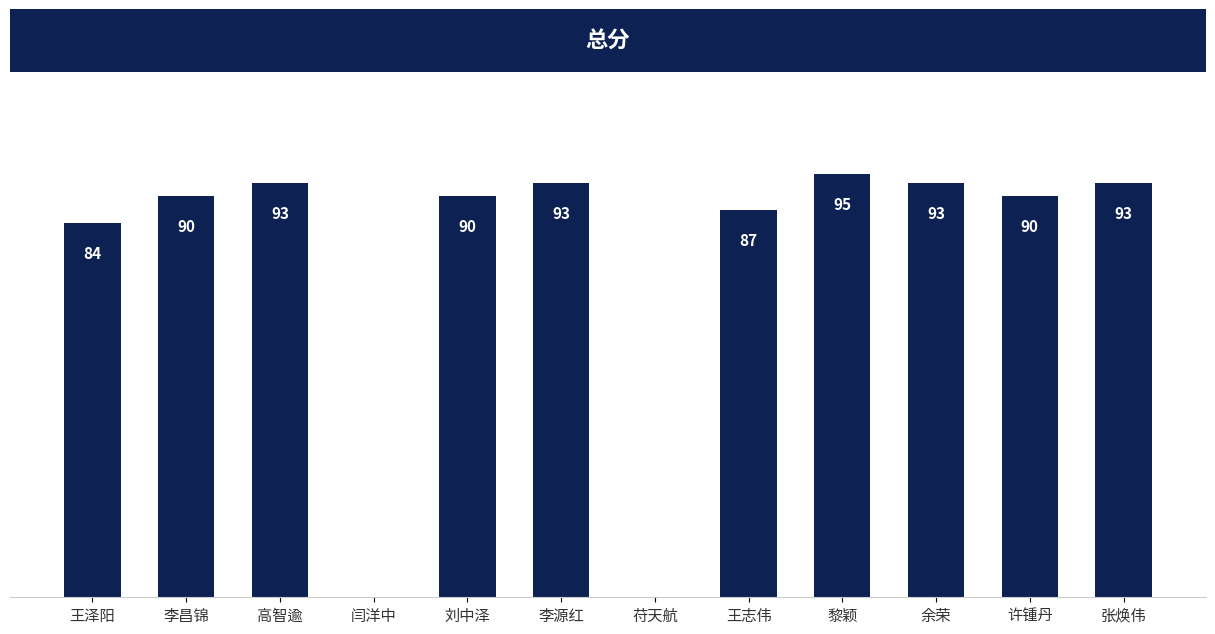

Which has a higher value, 高智逾 or 闫洋中?

高智逾